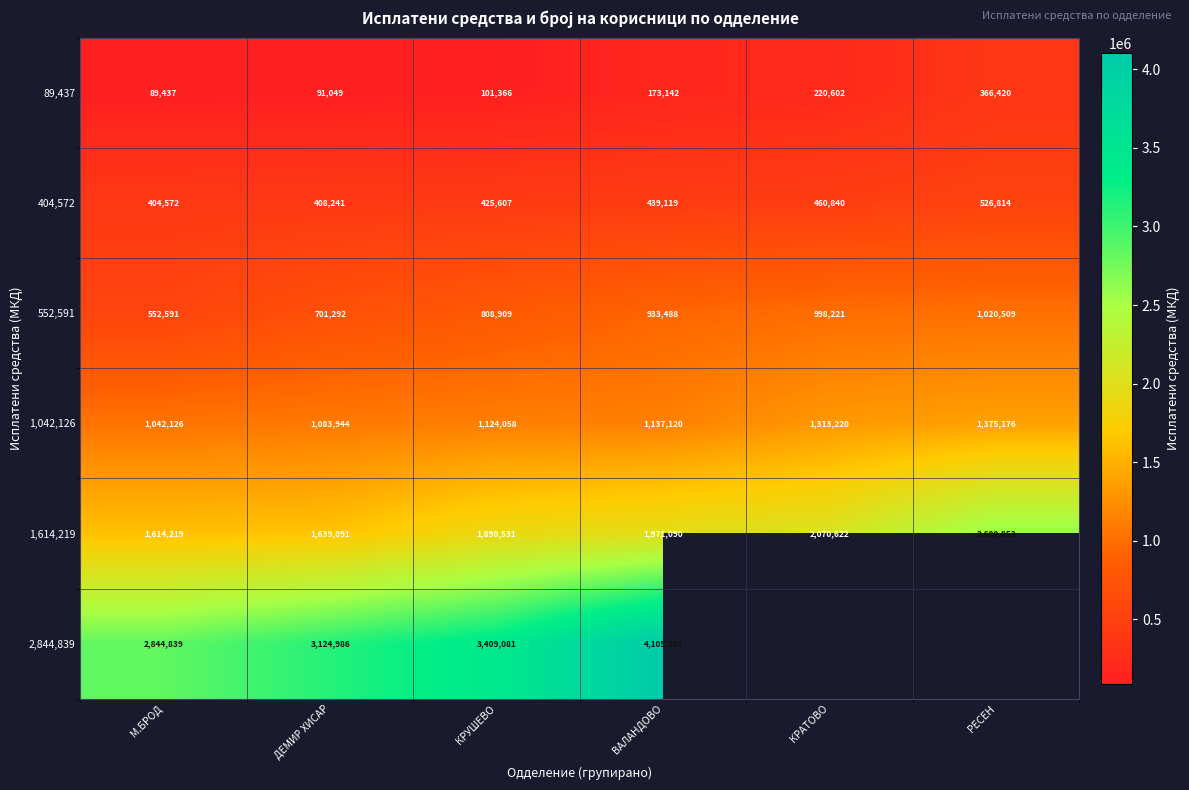

What is the difference between the highest and lowest values at М.БРОД?

2755402